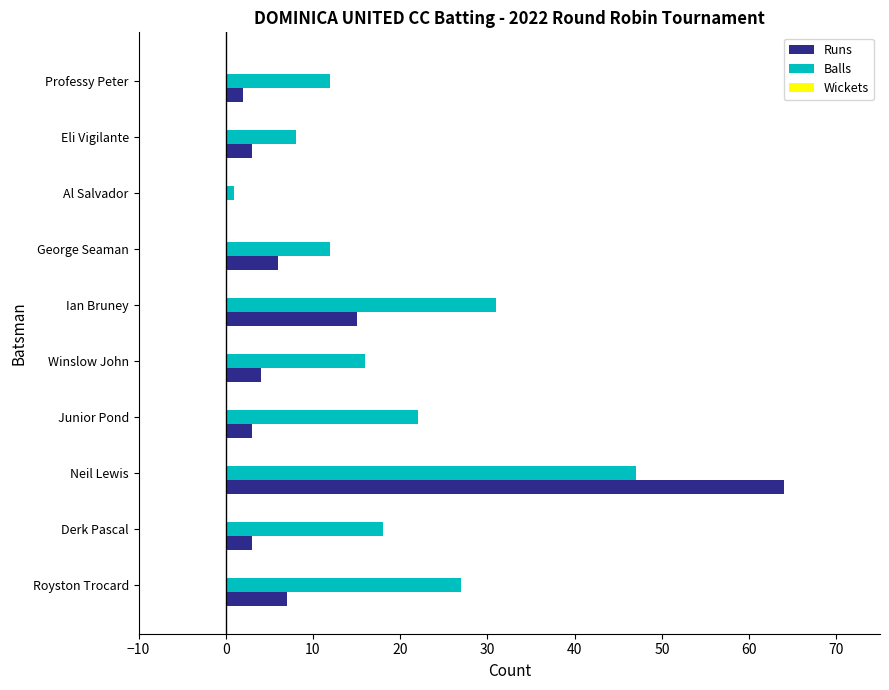

Is the value of Balls at Junior Pond greater than the value of Runs at George Seaman?

Yes